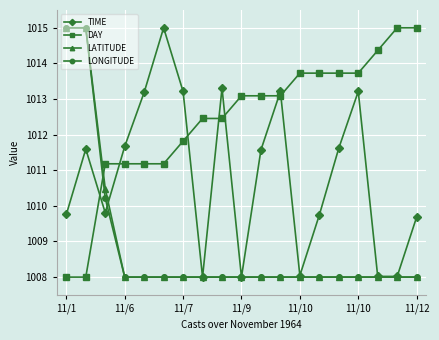

Count the number of categories in the chart.

19